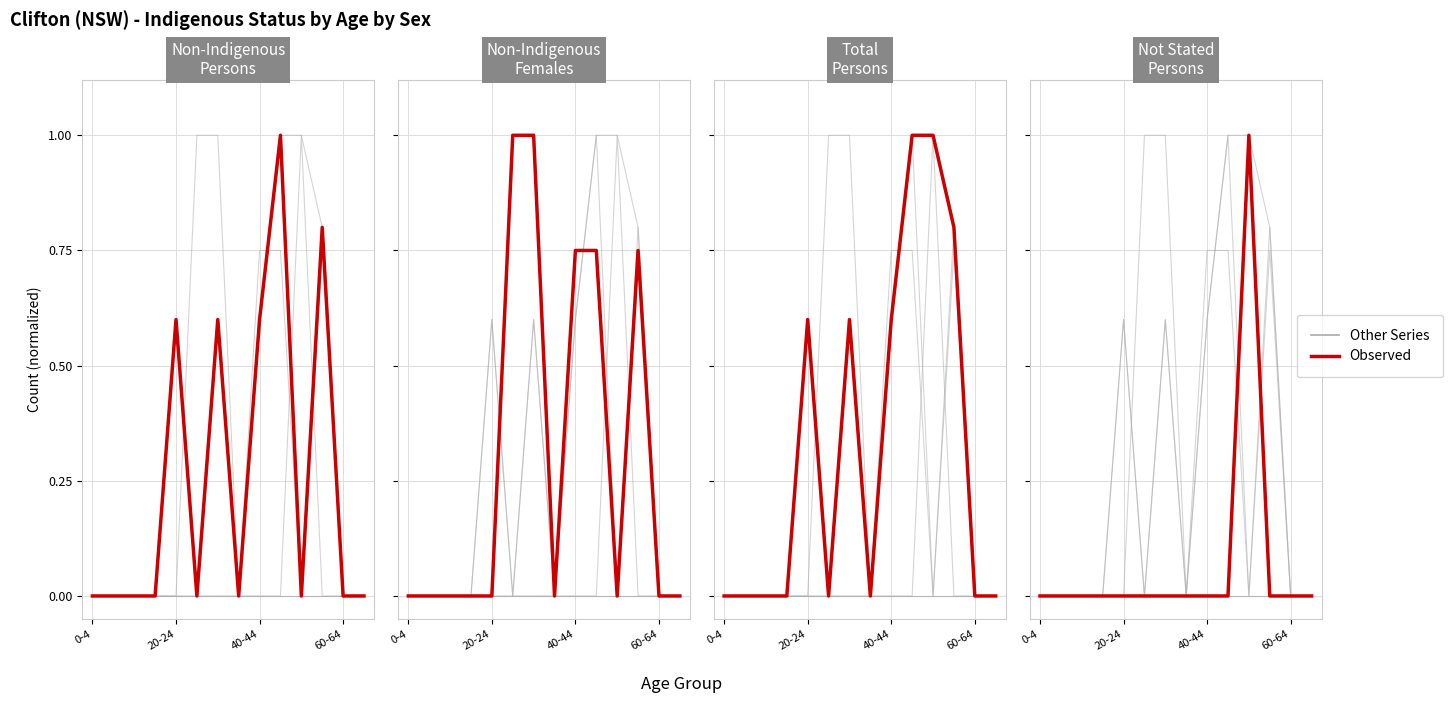

How many lines are shown in the chart?

2